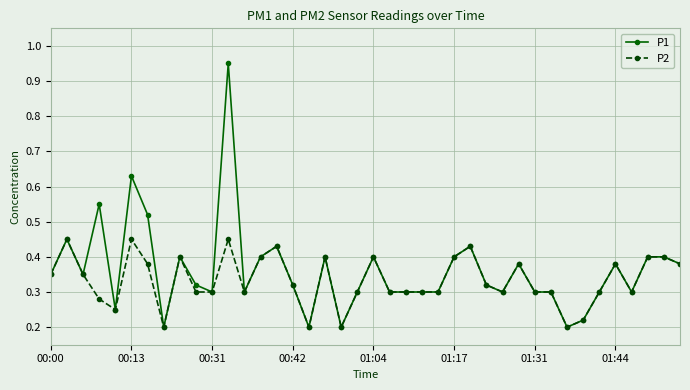

Which series has the largest range (max minus min)?

P1